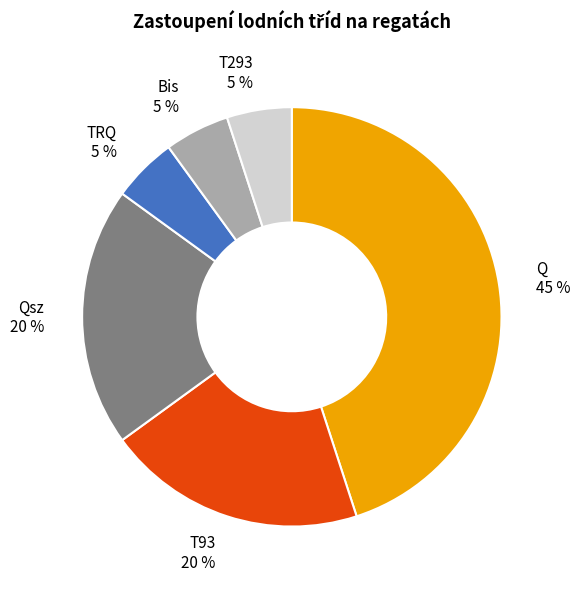

Does Bis account for over 50% of the chart?

No